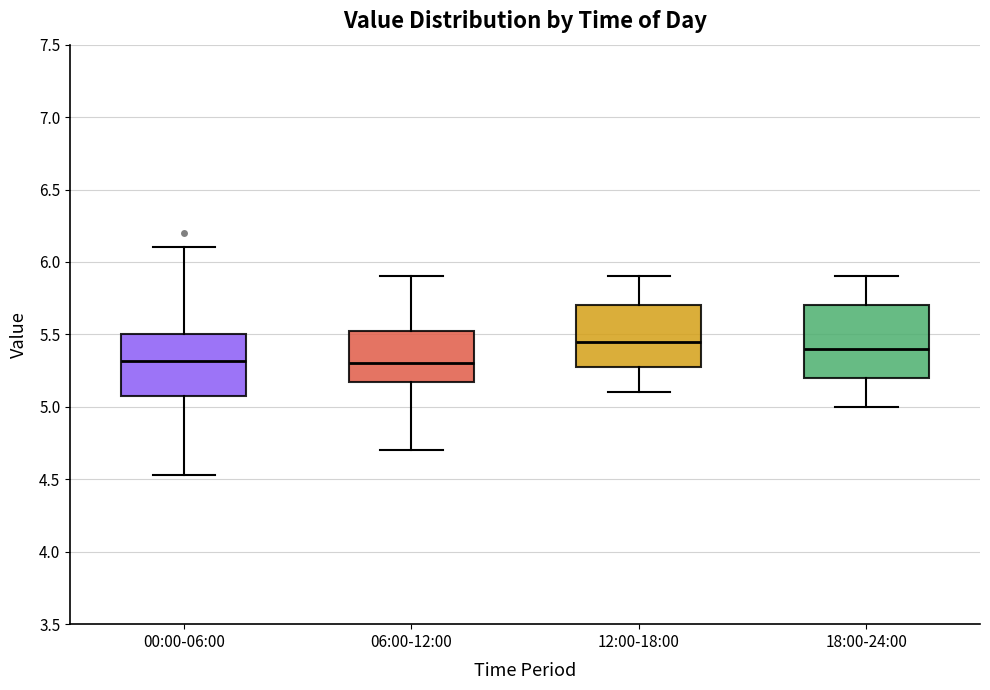

Comparing the boxes themselves (not the whiskers), which one is the tallest?

18:00-24:00